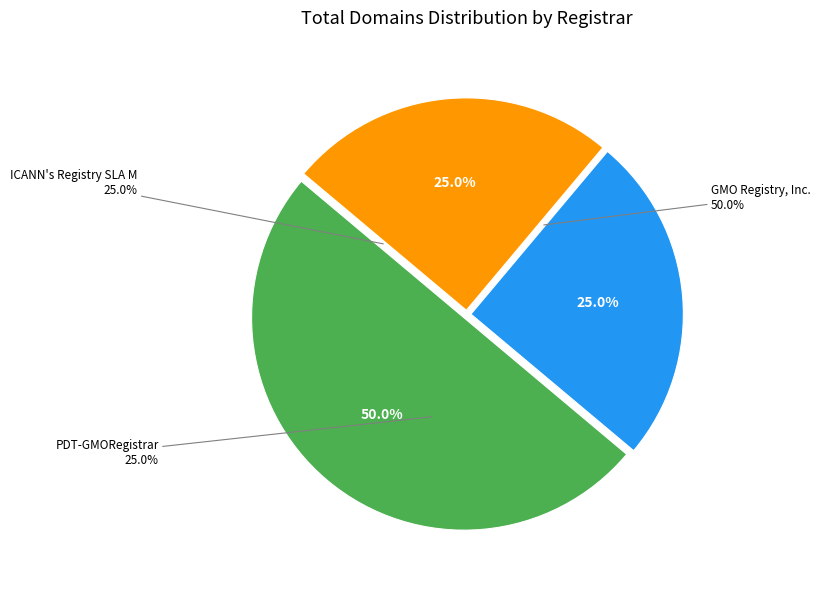

True or false: ICANN's Registry SLA Monitoring System accounts for 25% of the total.

True